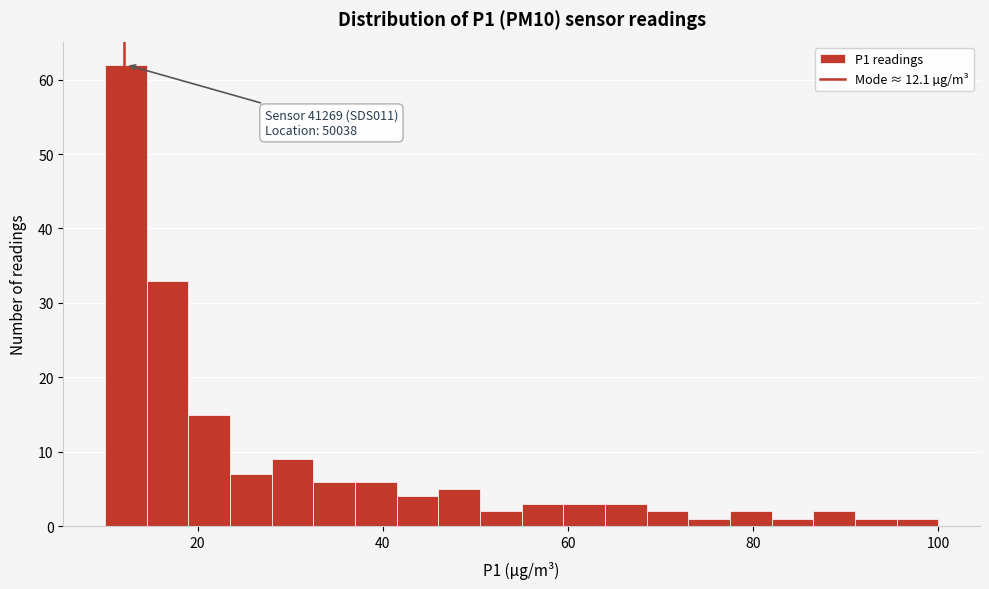

Read against the x-axis, roughly where is the centre of the tallest bar?

12